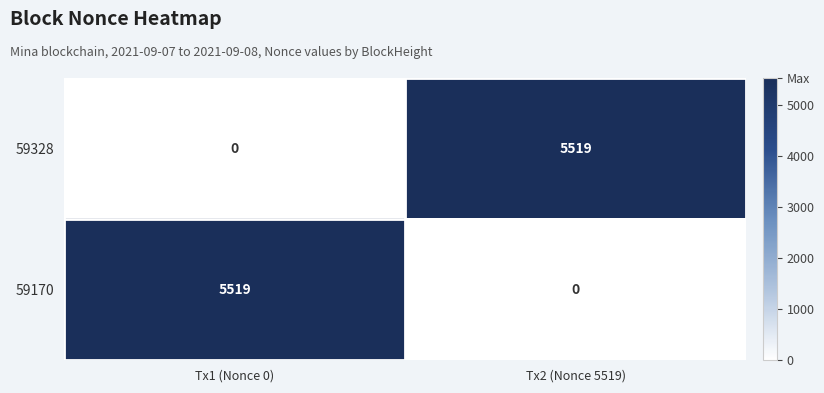

At which label is 59170 closest to 2759?

Tx2 (Nonce 5519)